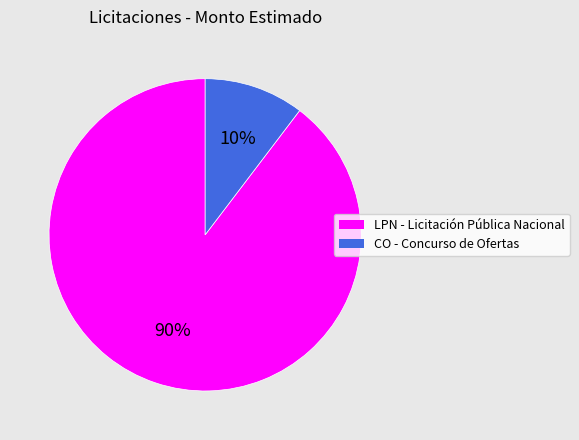

Is there a majority slice in this chart?

Yes